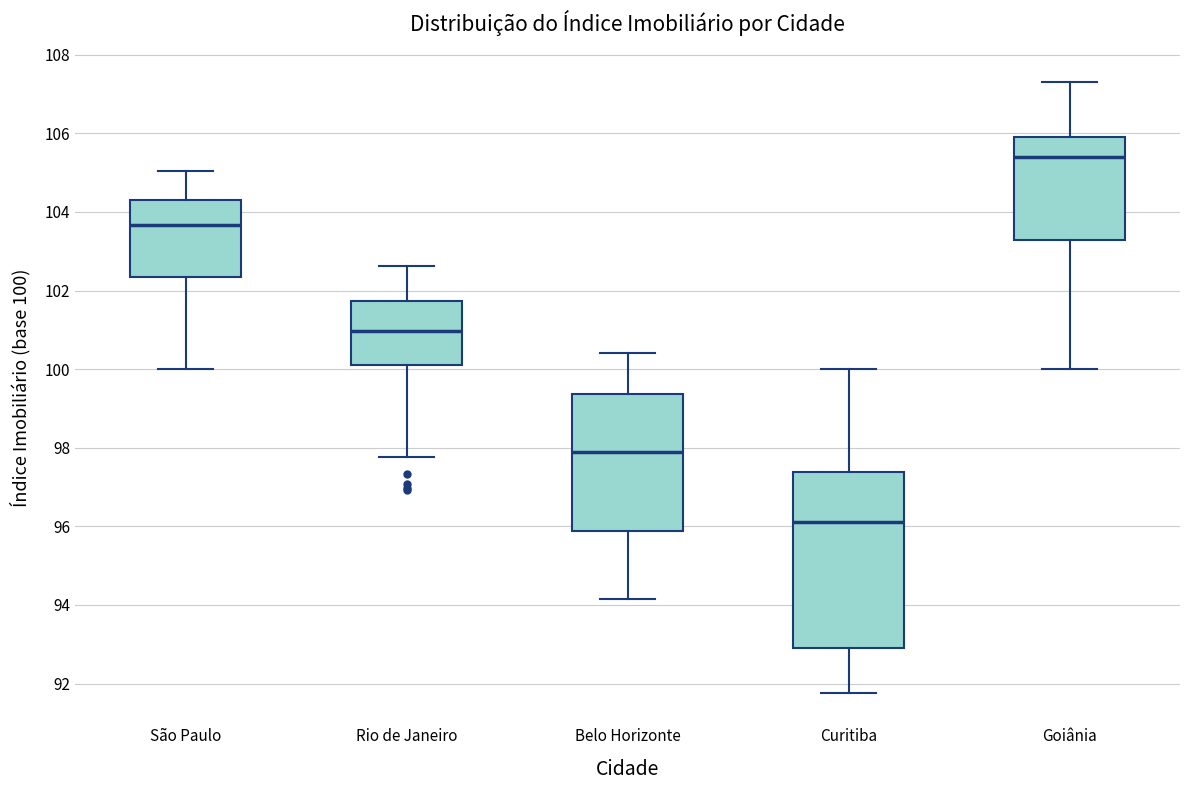

Which box's median line is the lowest?

Curitiba